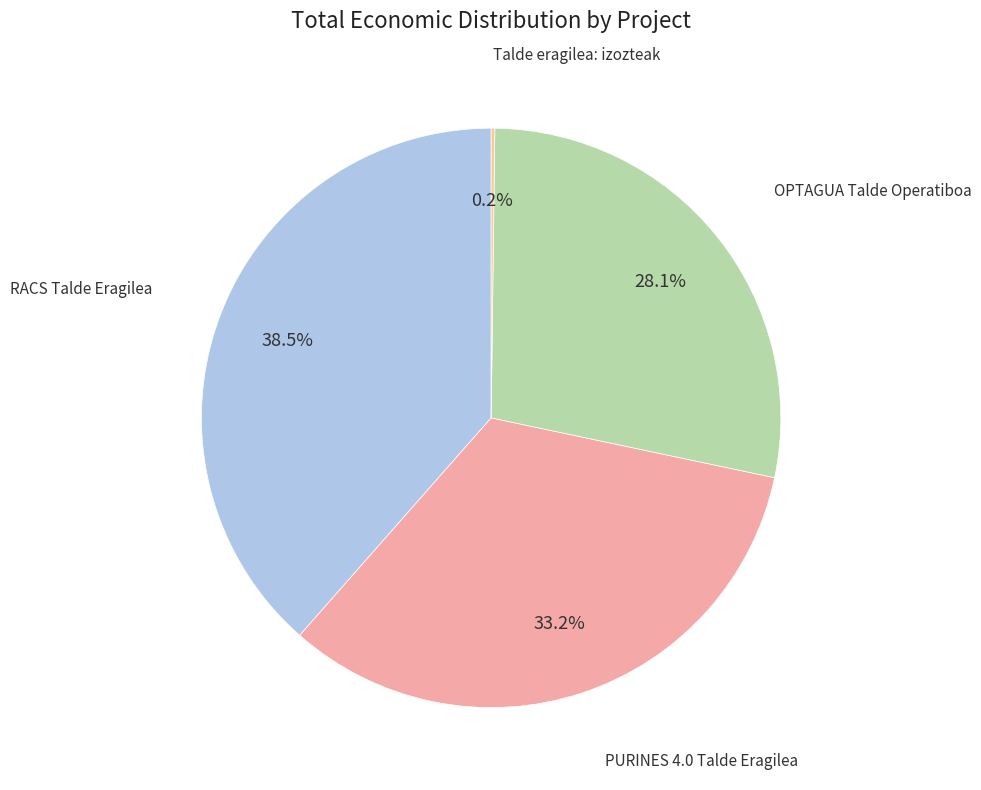

Combined, do PURINES 4.0 Talde Eragilea and RACS Talde Eragilea account for over 50%?

Yes